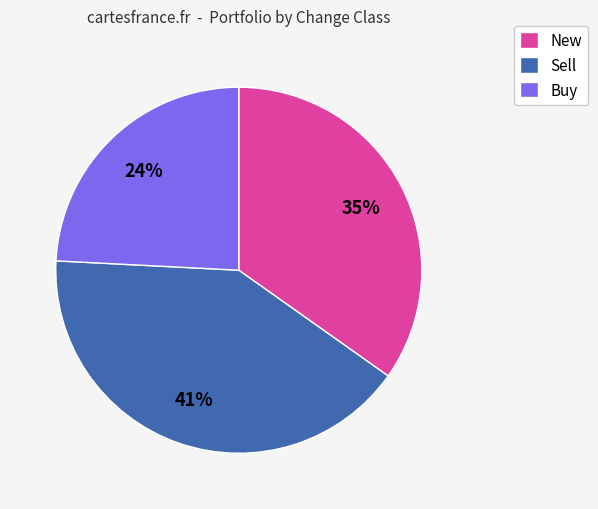

To the nearest percent, what is the average slice percentage?

33%